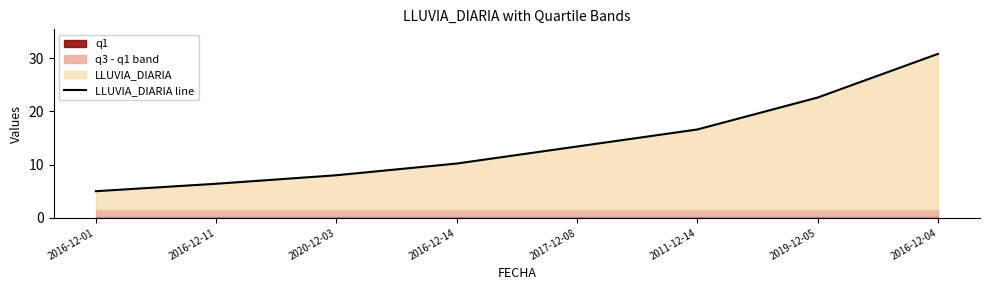

Reading left to right, list all the values displayed in this chart.

5.0	6.4	8.0	10.2	13.4	16.6	22.6	30.8